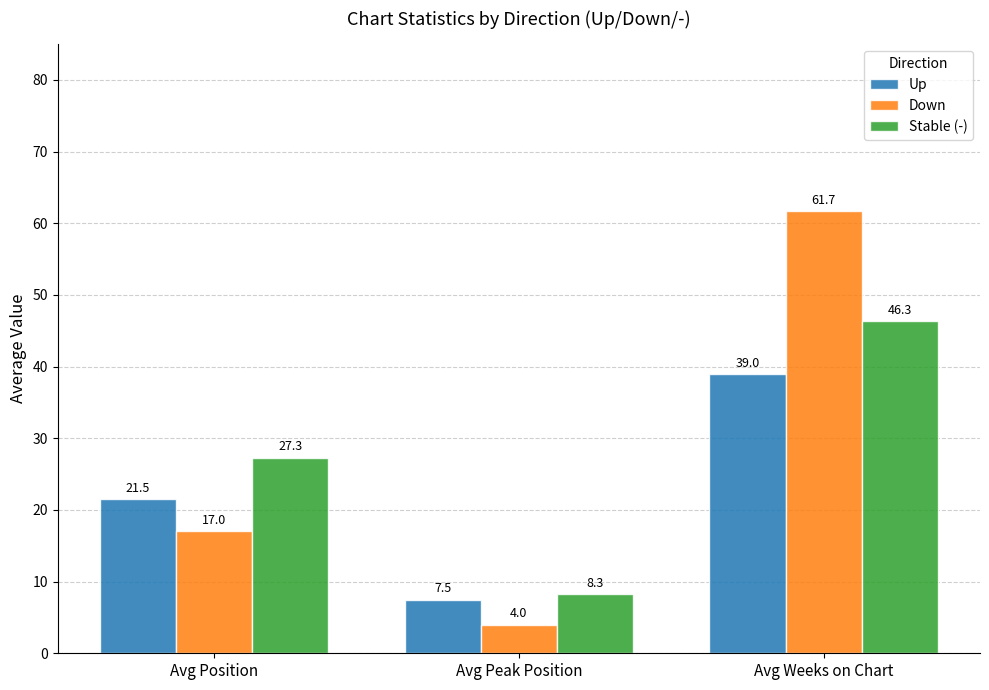

Rank the series by their maximum value, from highest to lowest.

Down, Stable (-), Up